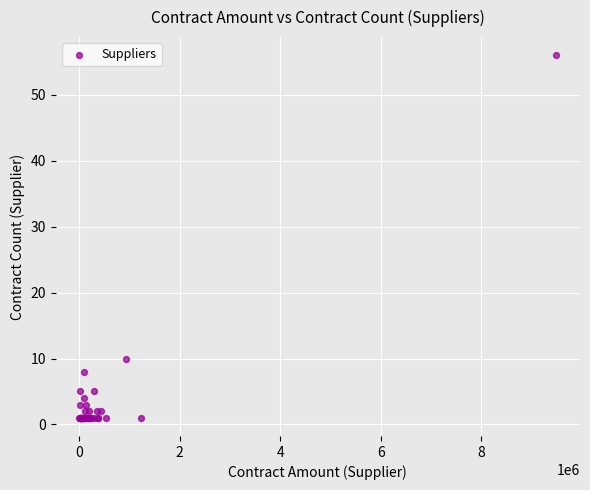

What Y value in the scatter plot is closest to 28?

10